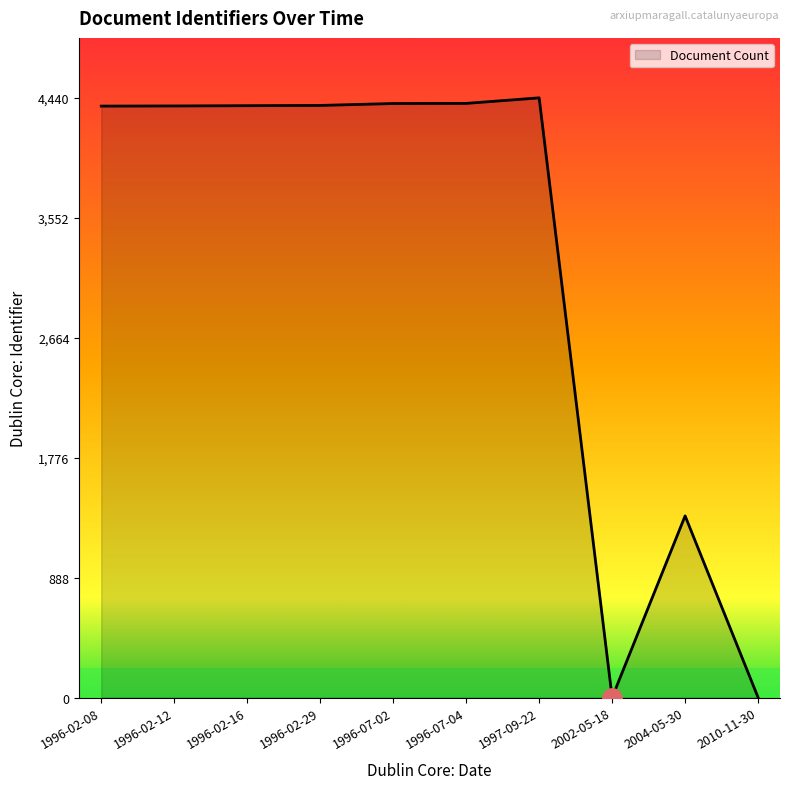

Between 2004-05-30 and 1996-02-29, which is larger?

1996-02-29